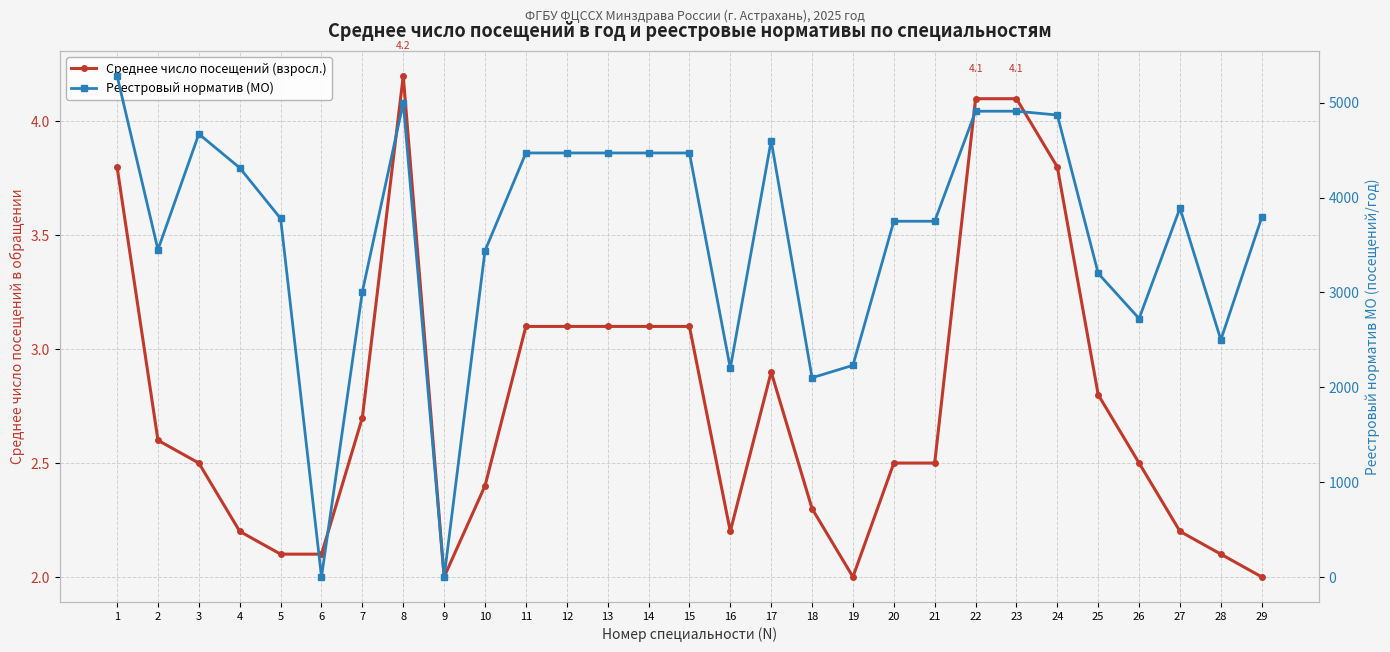

How many interior local valleys does the Реестровый норматив (МО) series have?

7